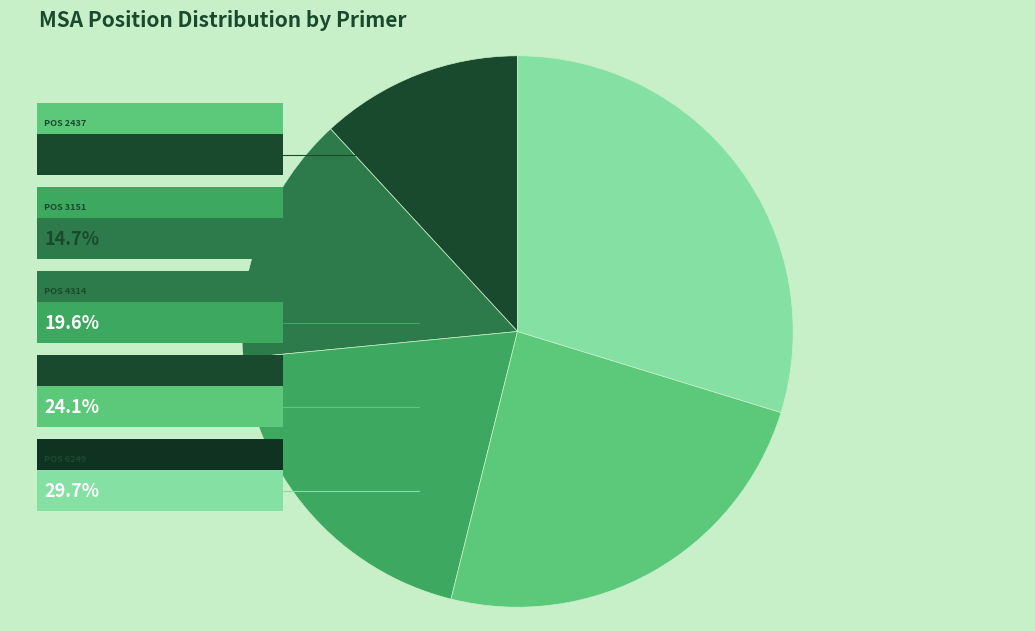

Is there any slice that represents more than half of the pie?

No